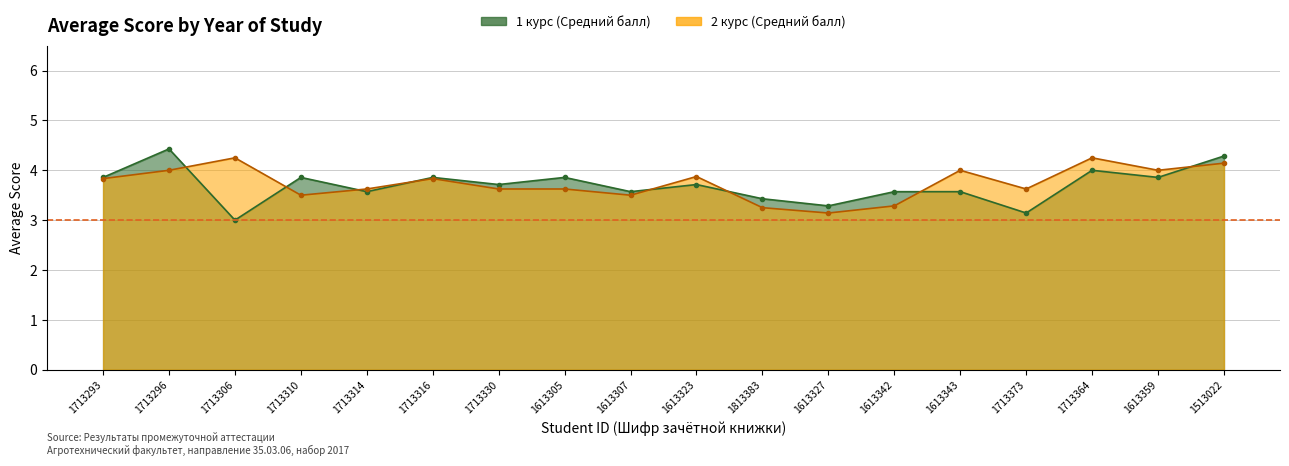

Which series has the largest range (max minus min)?

1 курс (Средний балл)